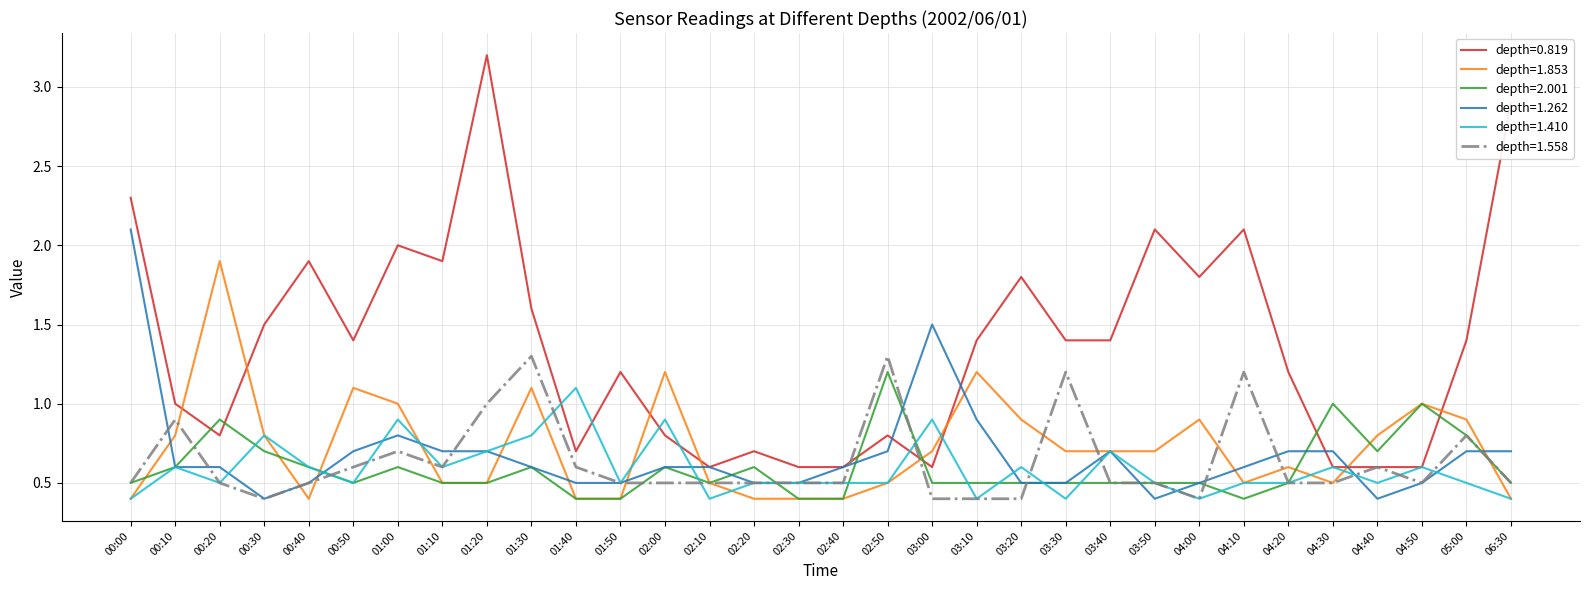

How many lines are shown in the chart?

6